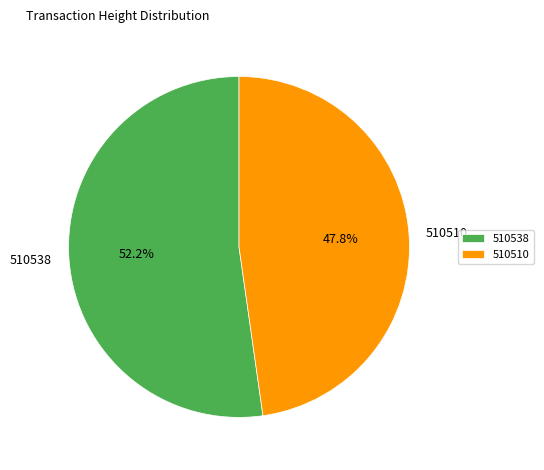

To the nearest percent, what percentage of the pie is 510510?

48%